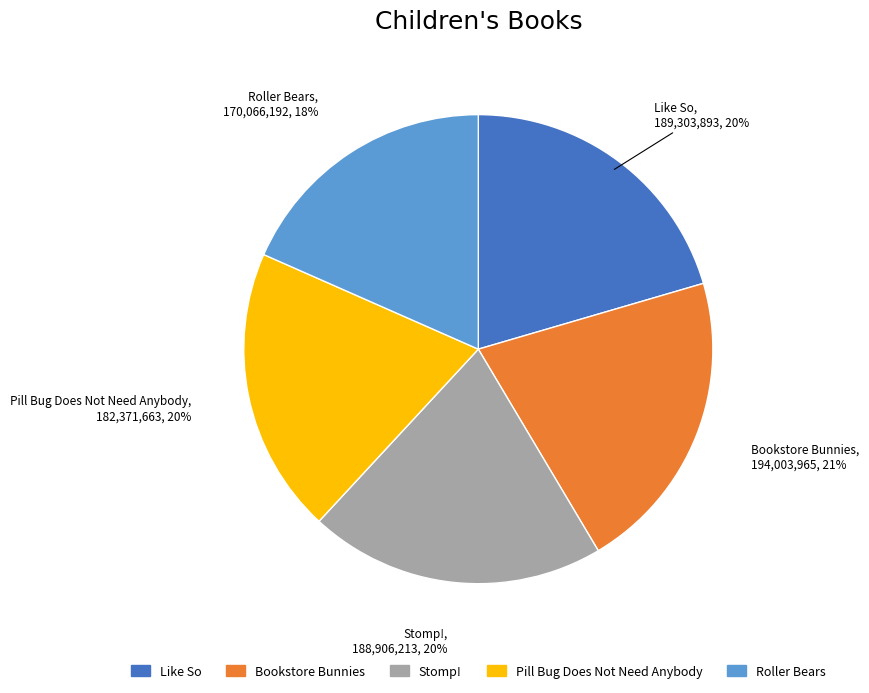

The Bookstore Bunnies slice represents 21% of the pie. True or false?

True